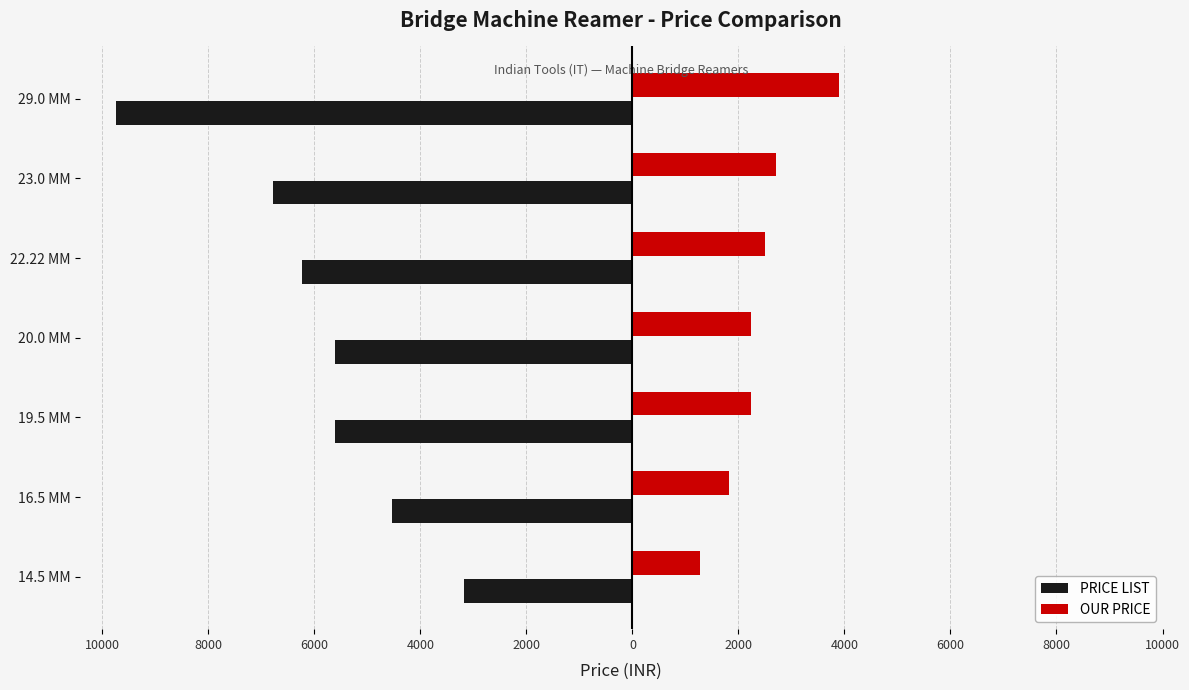

Are the bars grouped side by side (vs. stacked)?

Yes